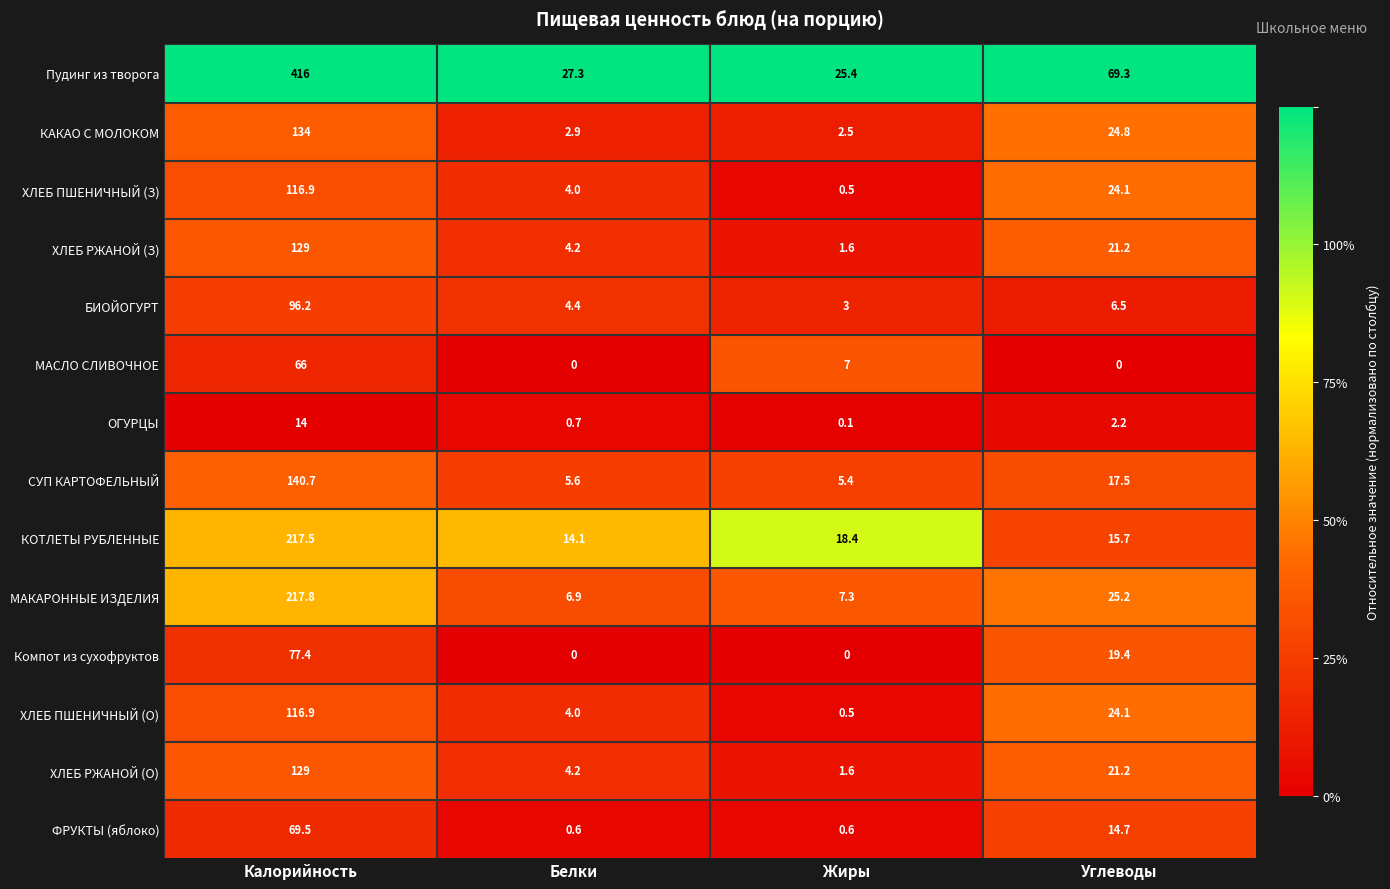

What is the sum of all СУП КАРТОФЕЛЬНЫЙ values?

169.2